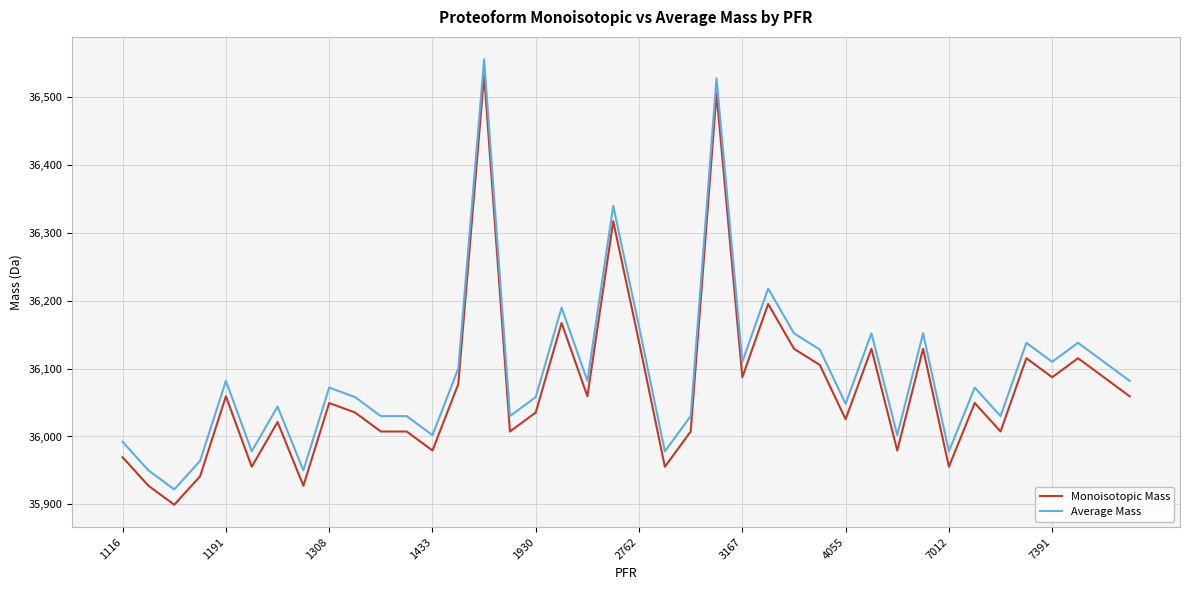

Which series has the largest range (max minus min)?

Average Mass